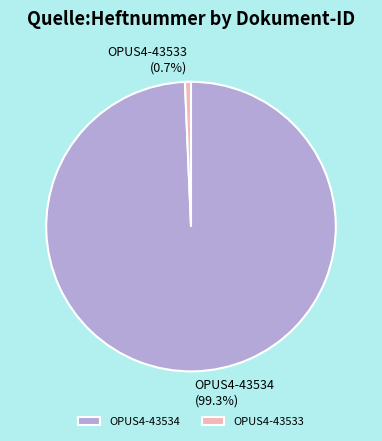

Is the sum of OPUS4-43533 and OPUS4-43534 greater than half?

Yes